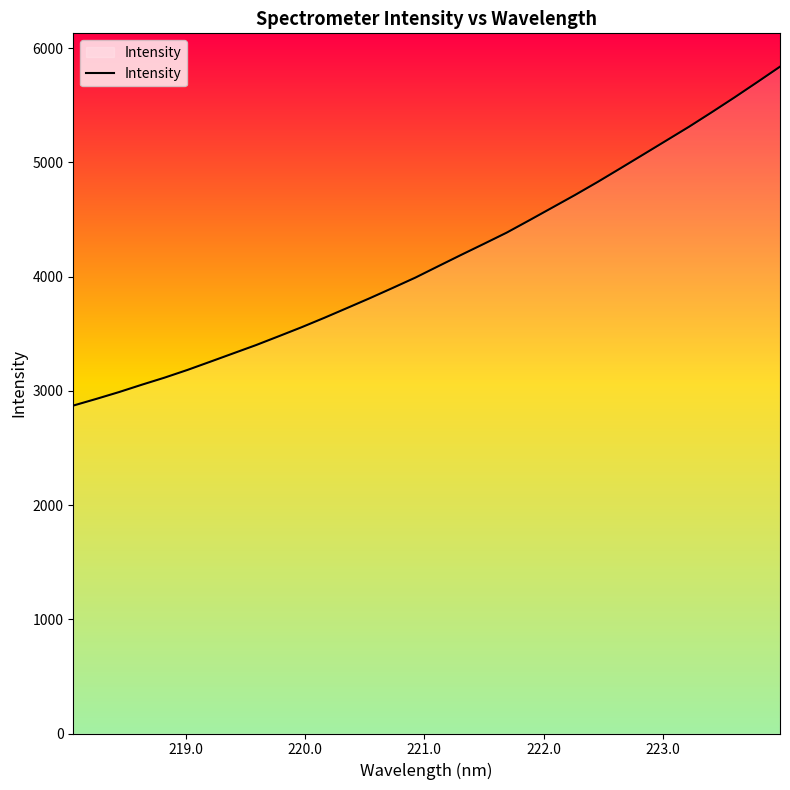

What is the difference between the maximum and minimum values?

2966.6